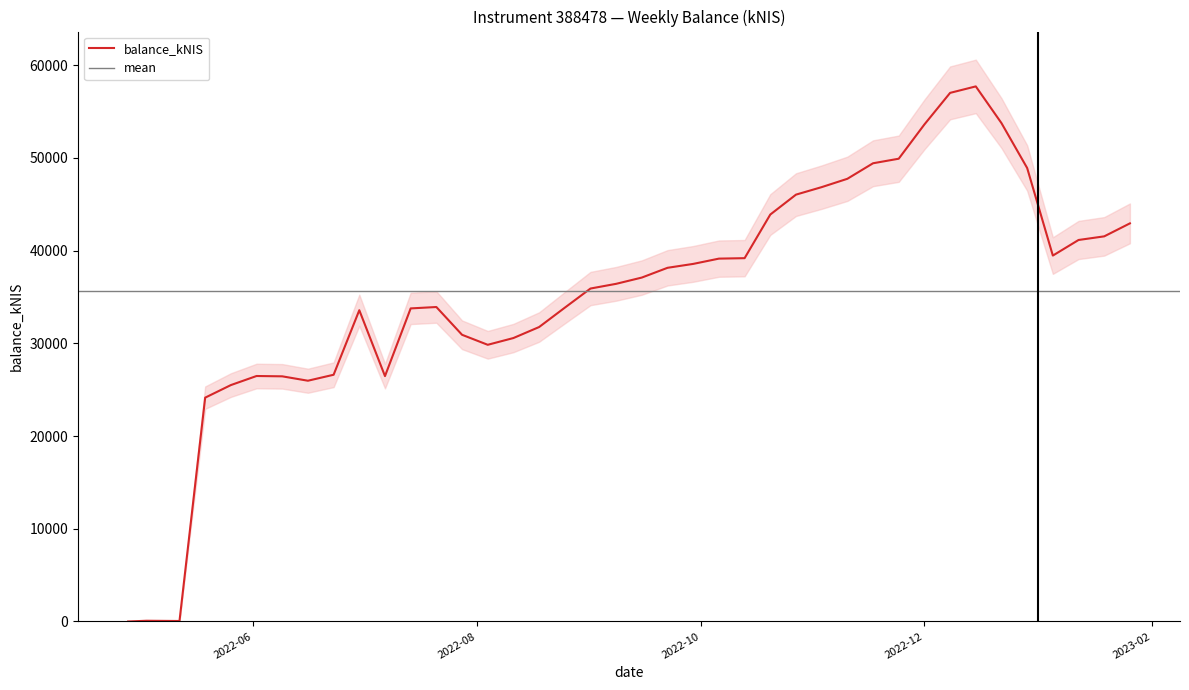

Between 2022-09-01 and 2022-09-29, which is larger?

2022-09-29